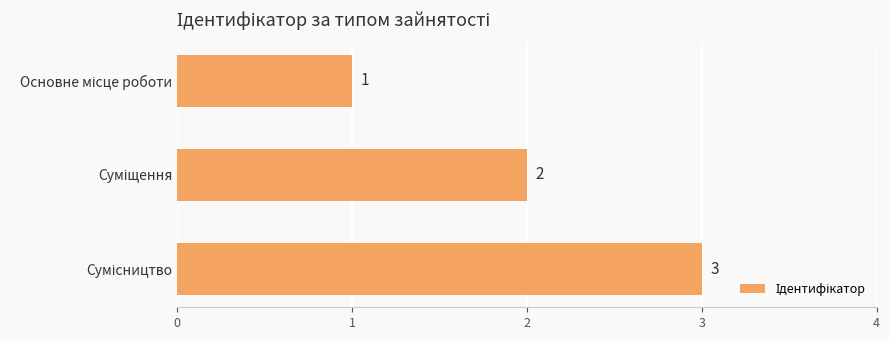

What is the greatest value displayed?

3